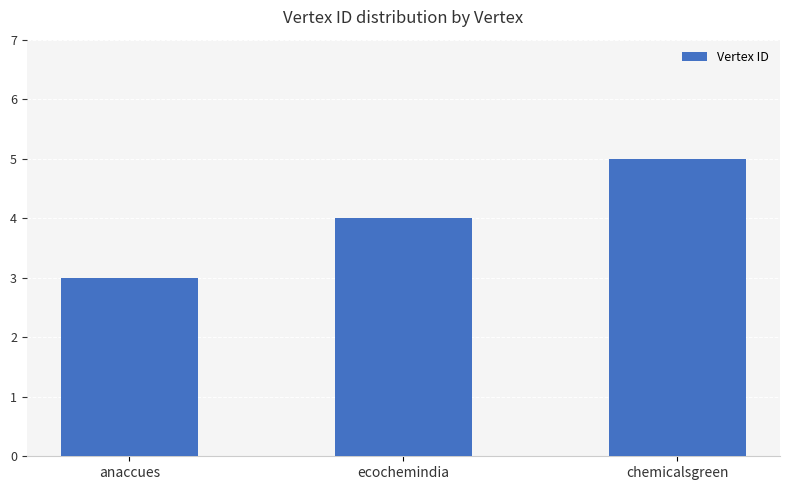

What position from the right is ecochemindia?

2